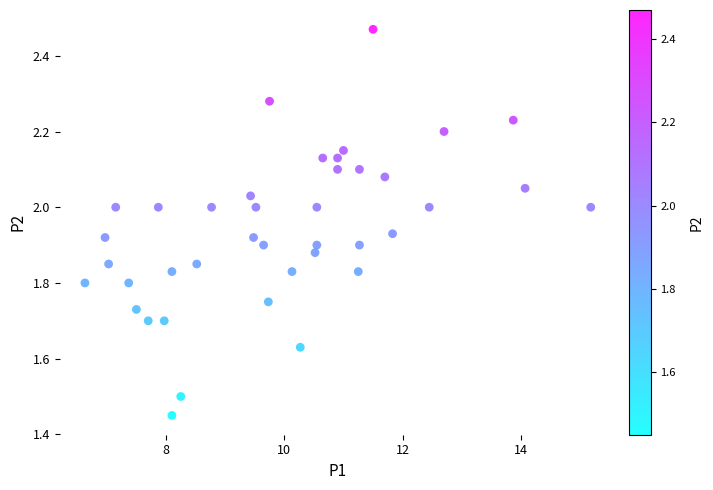

What is the range of X values (max minus min)?

8.6